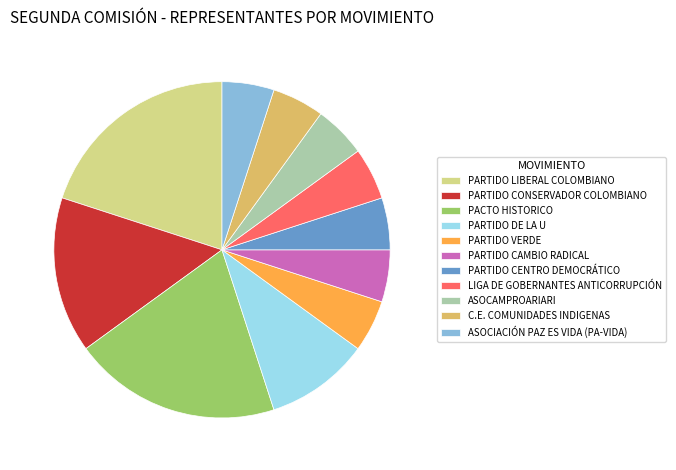

Do PARTIDO CENTRO DEMOCRÁTICO and ASOCAMPROARIARI together represent more than half of the pie?

No